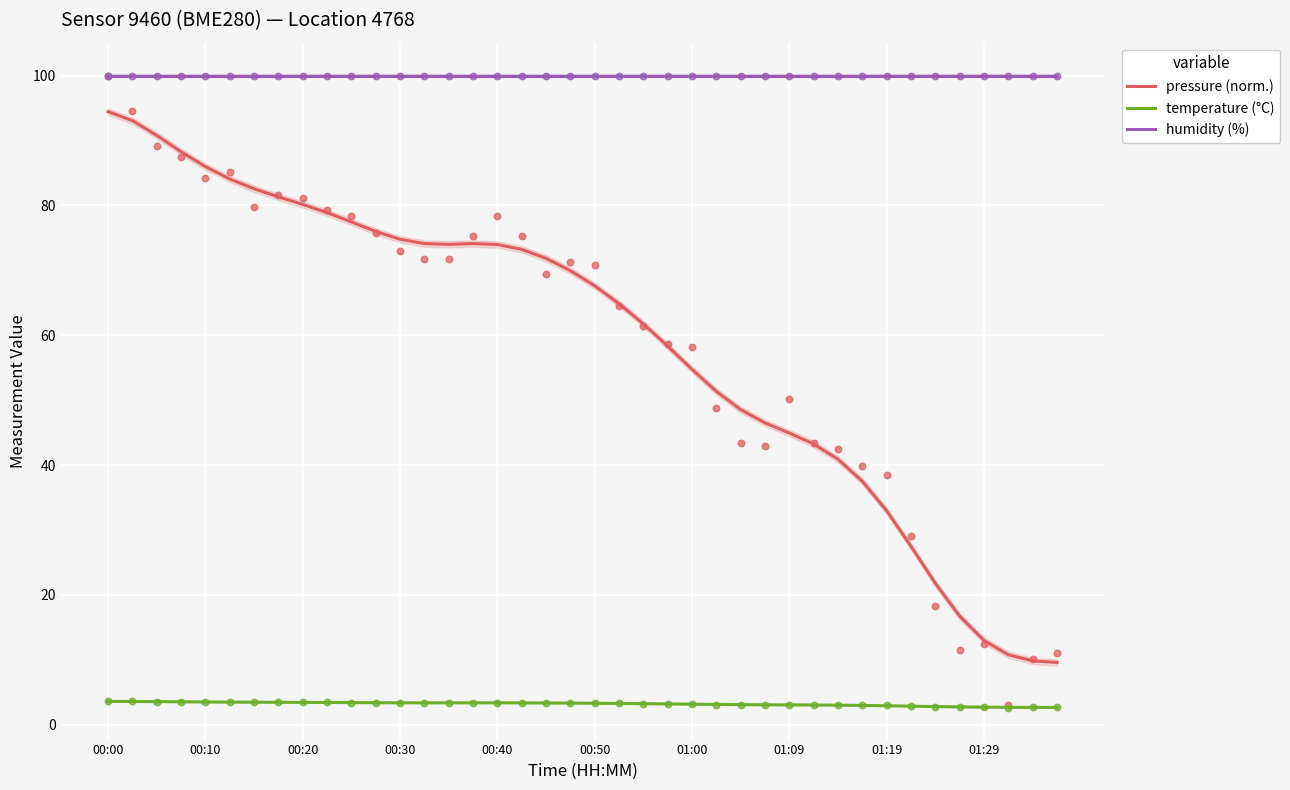

At how many categories does at least one series exceed 90?

40